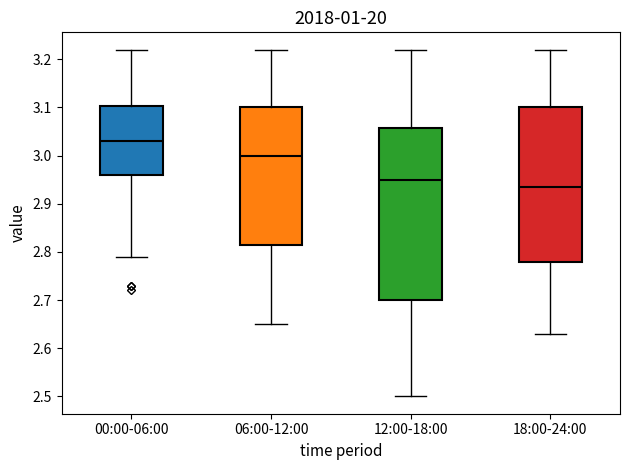

Which box has the highest median line?

00:00-06:00